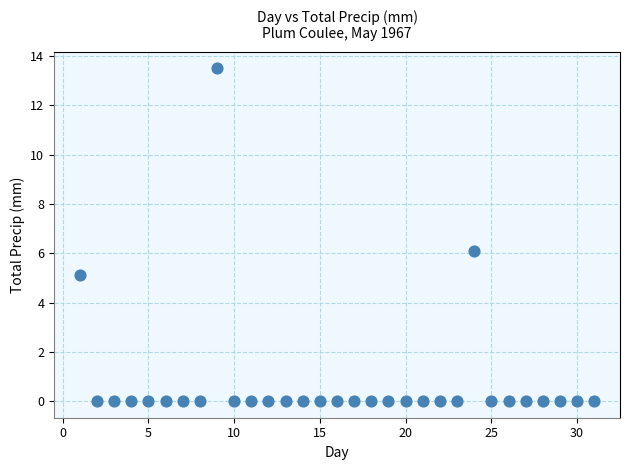

What is the range of X values (max minus min)?

30.0